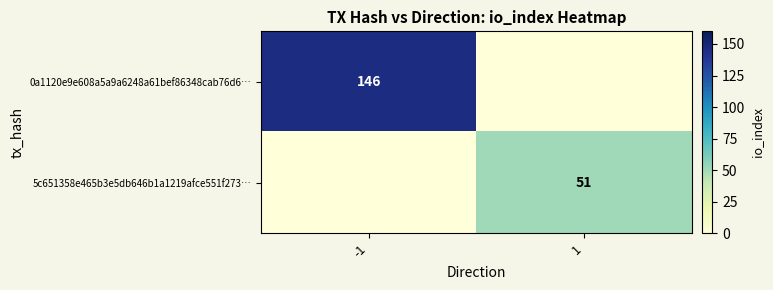

Which series changed the most between -1 and 1?

0a1120e9e608a5a9a6248a61bef86348cab76d6…